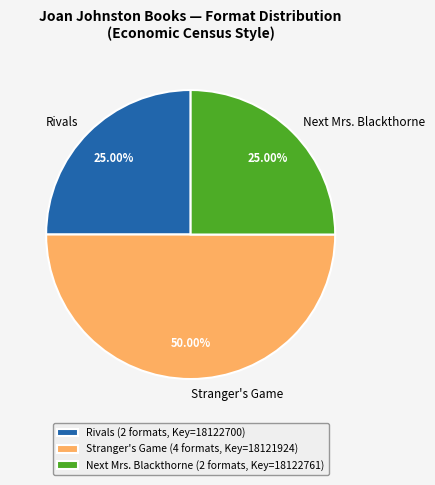

Does Rivals account for over 50% of the chart?

No